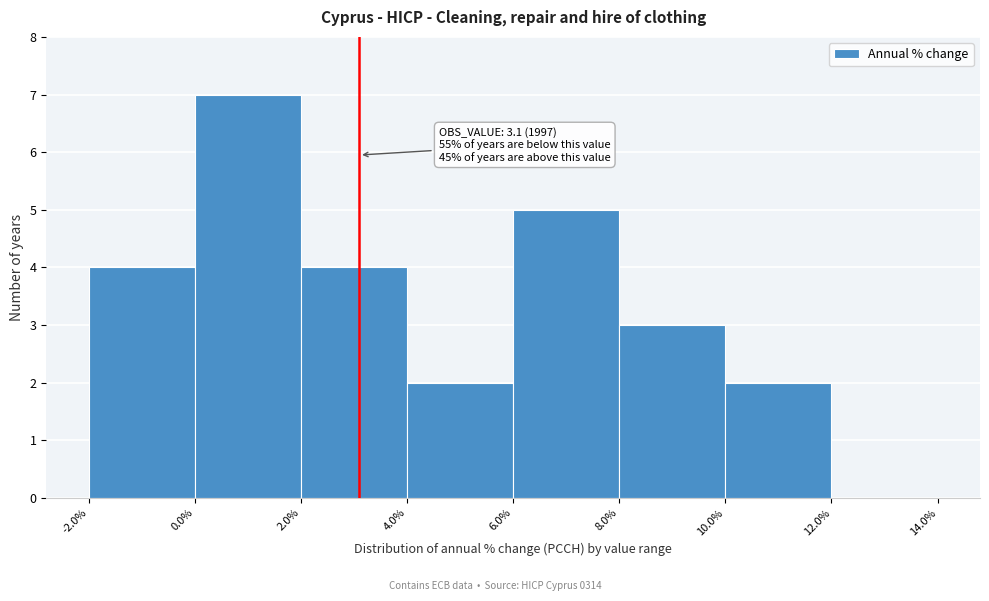

Over which range of the x-axis is the bar tallest?

0.0% to 2.0%